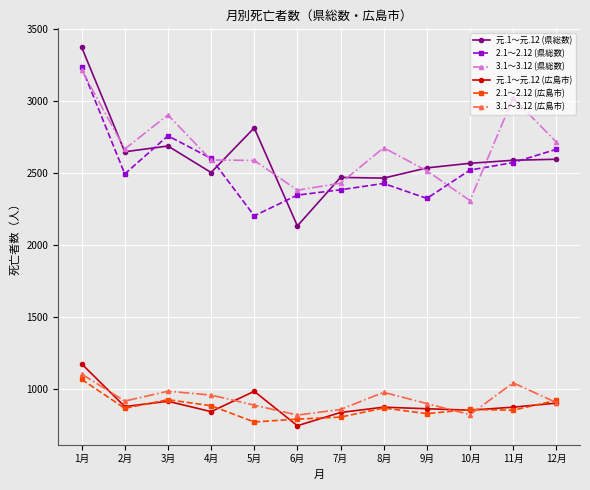

Which series has the largest range (max minus min)?

元.1～元.12 (県総数)